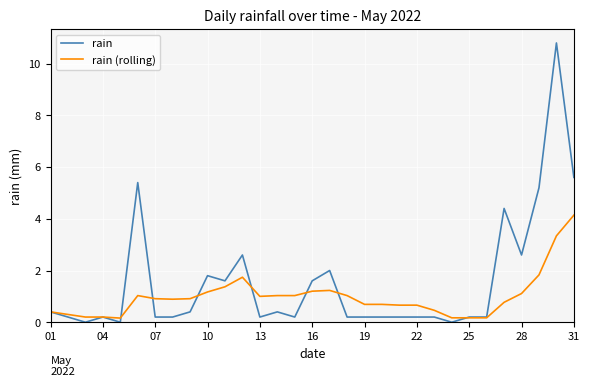

Which series has the largest range (max minus min)?

rain